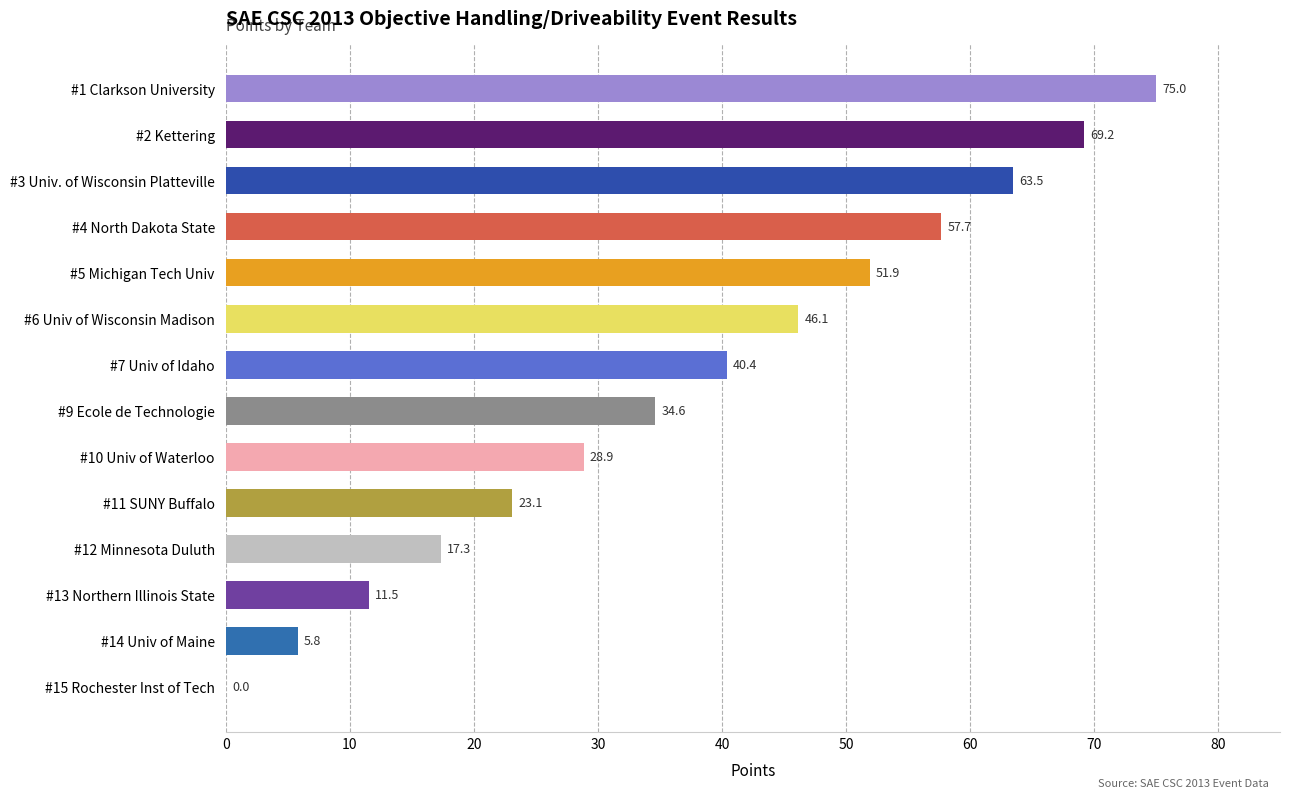

What is the average value?

37.5